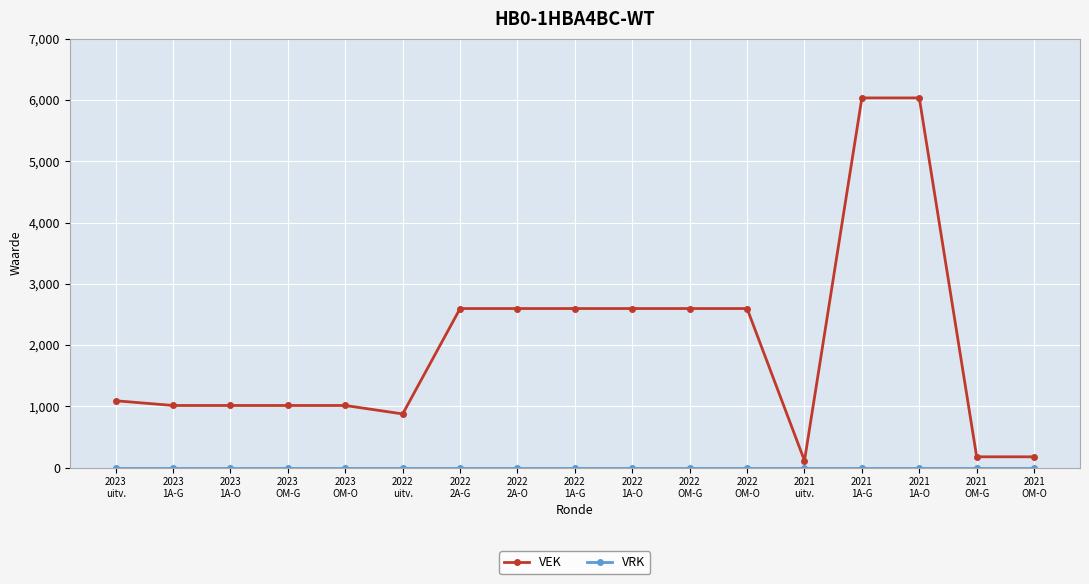

What is the difference between the maximum and minimum values in the VEK series?

5923